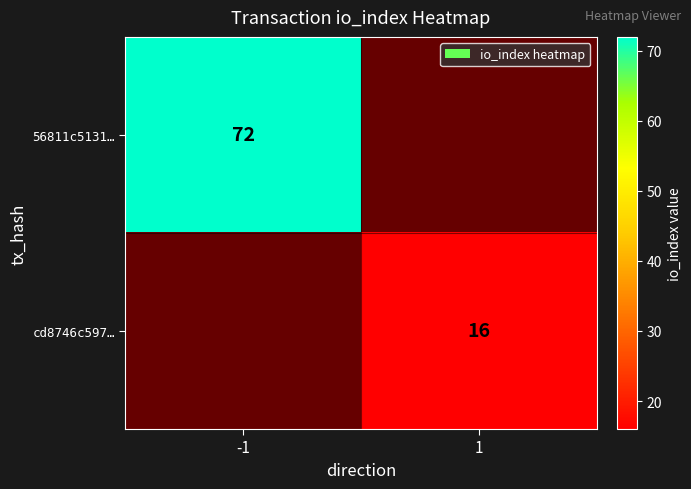

The value of cd8746c597… at 1 is 8. True or false?

False